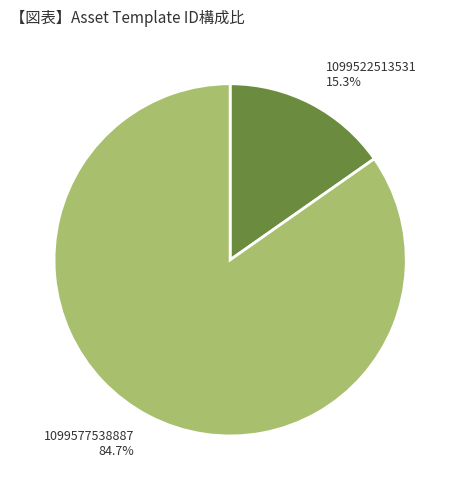

To the nearest percent, what percentage of the pie is 1099522513531?

15%